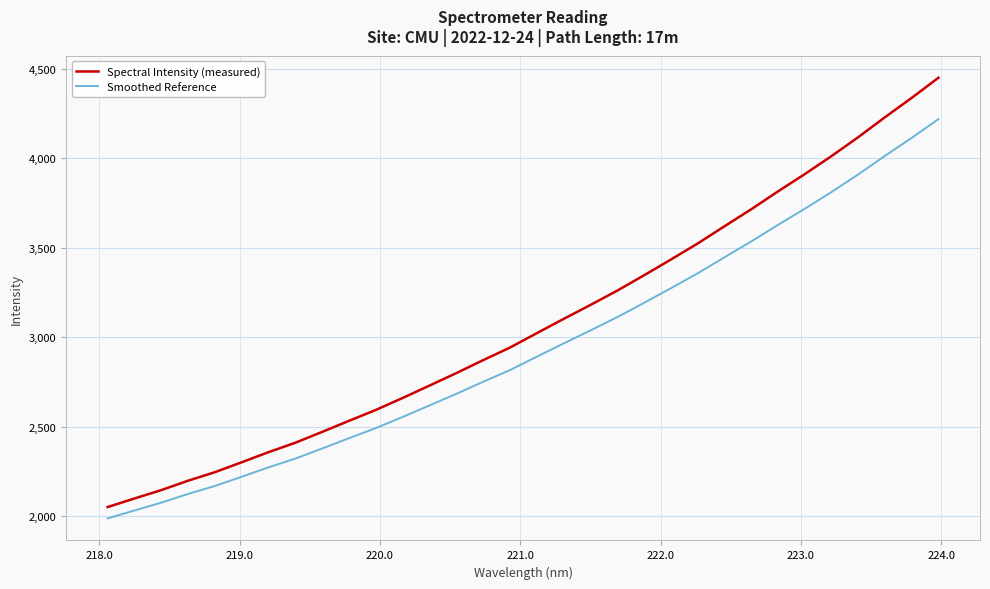

What is the difference between the maximum and minimum values in the Spectral Intensity (measured) series?

2400.5